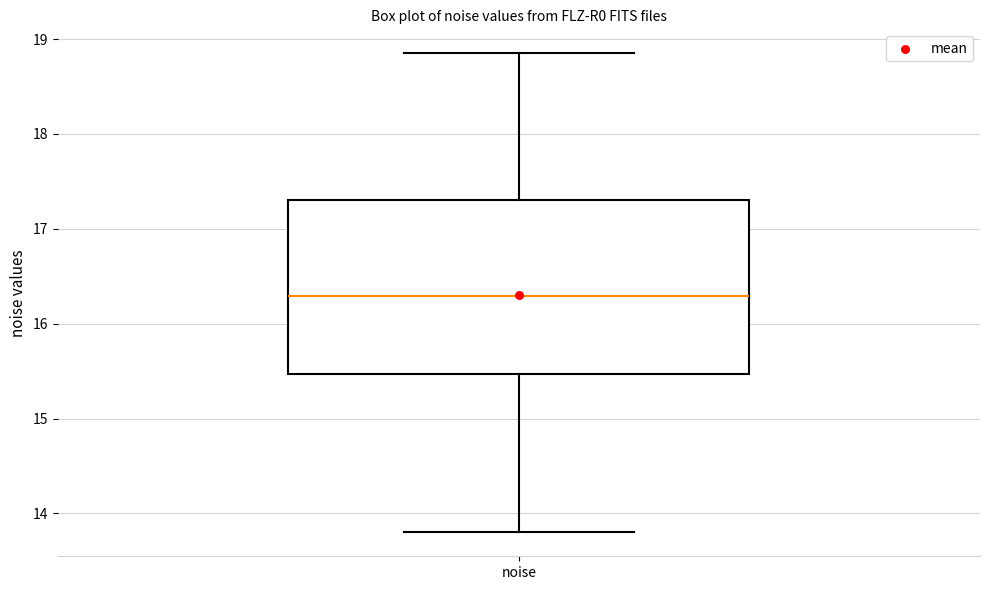

Transcribe this box plot: give where the median line is, the range the box spans, and where the two whiskers end, as read against the y-axis. The values are not printed on the chart, so give them approximately, as read against the axis.

median 16.3, box 15.5 to 17.3, whiskers 13.8 to 18.9